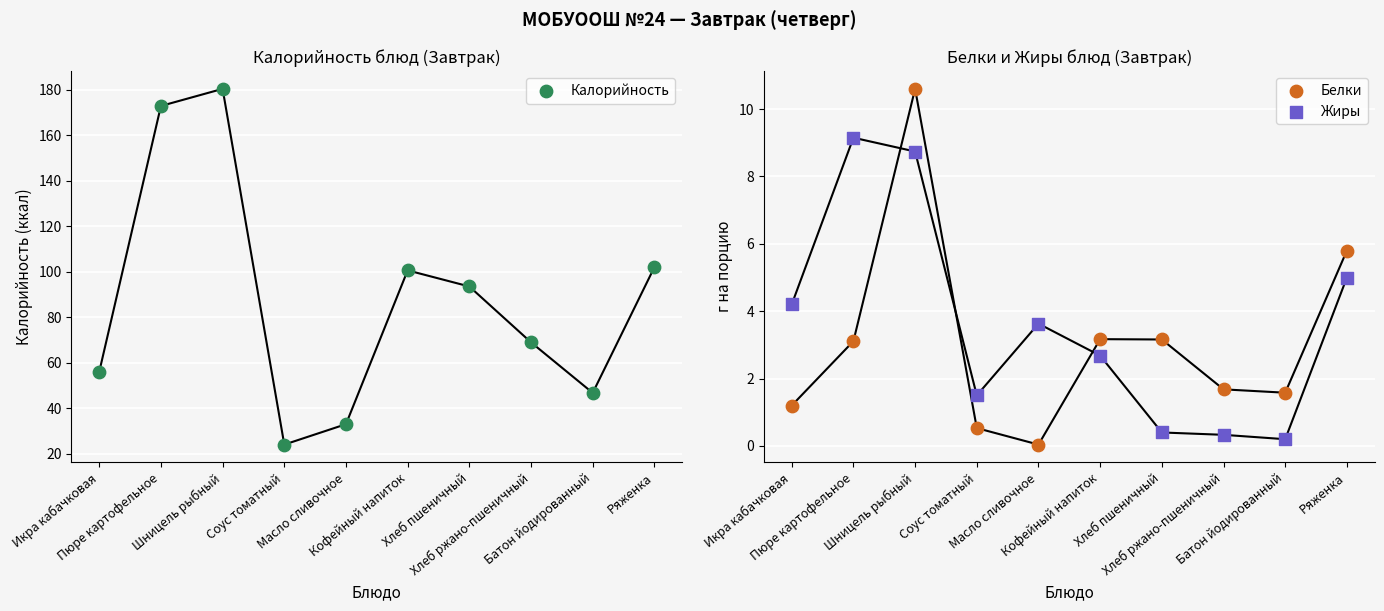

Which series has the largest total across all categories?

Калорийность